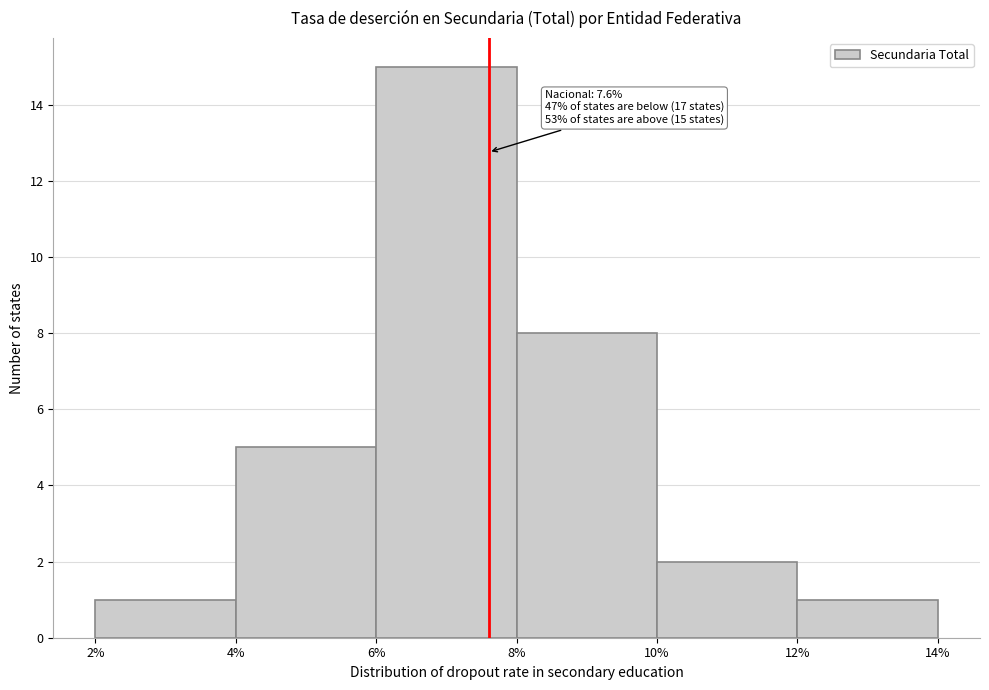

Which range on the x-axis has the tallest bar?

6% to 8%